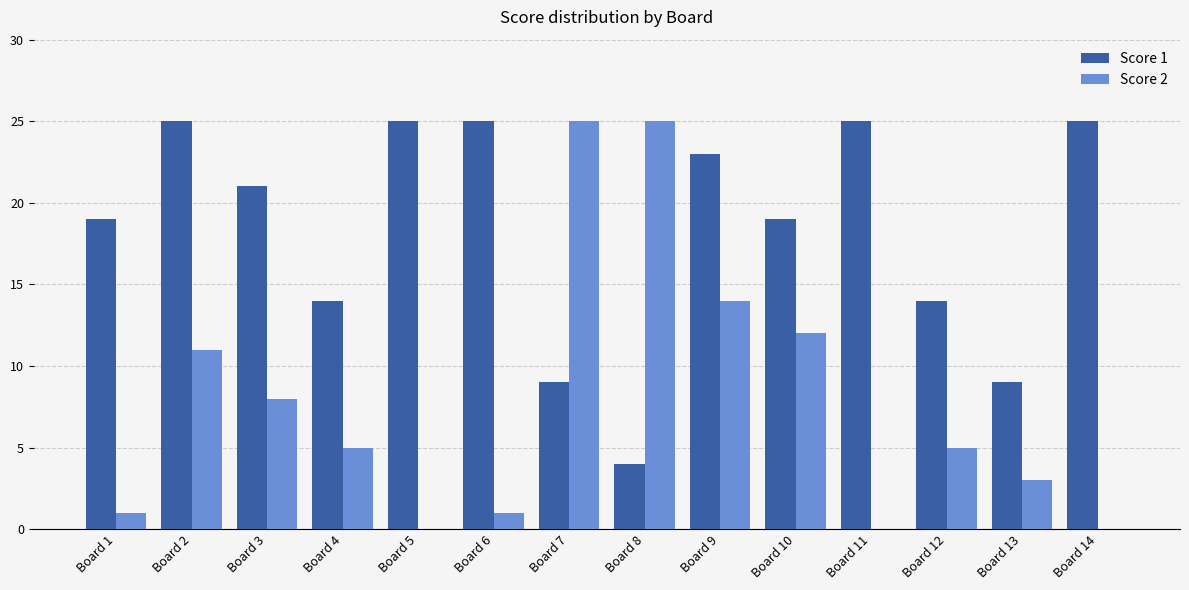

What is the total value across all series at Board 8?

29